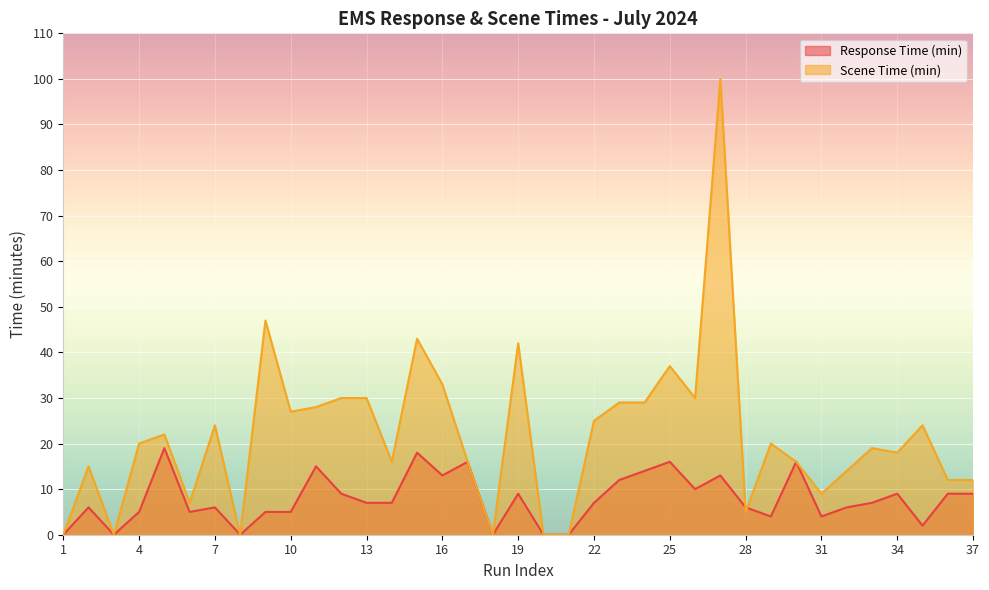

Rank the series by their maximum value, from highest to lowest.

Scene Time (min), Response Time (min)